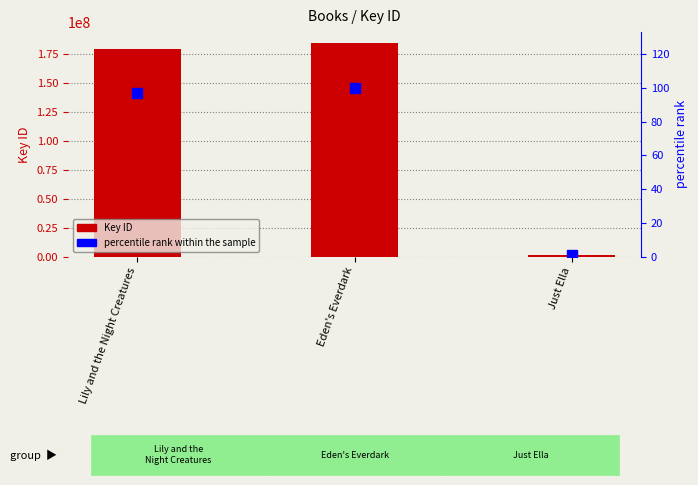

What position from the left is Eden's Everdark?

2